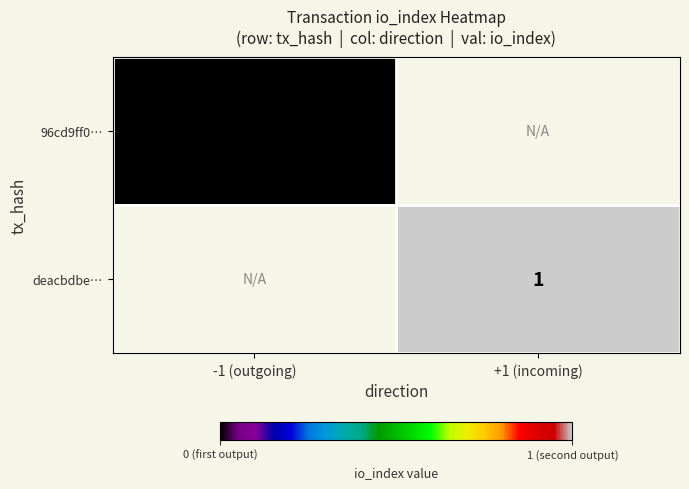

Is it true that deacbdbe… equals 1 at +1 (incoming)?

True